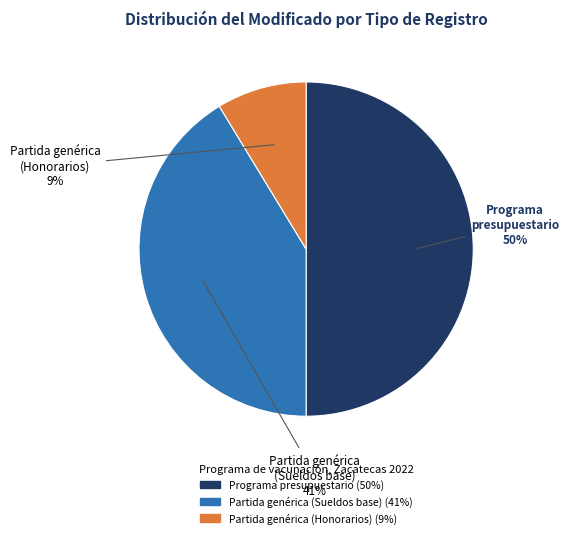

Does Partida genérica (Sueldos base) represent more than half of the total?

No